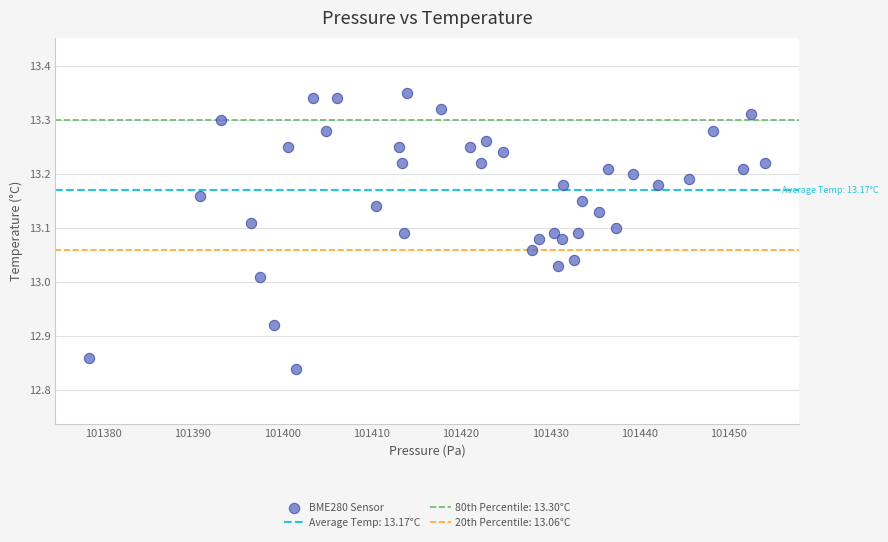

What is the range of X values (max minus min)?

75.8